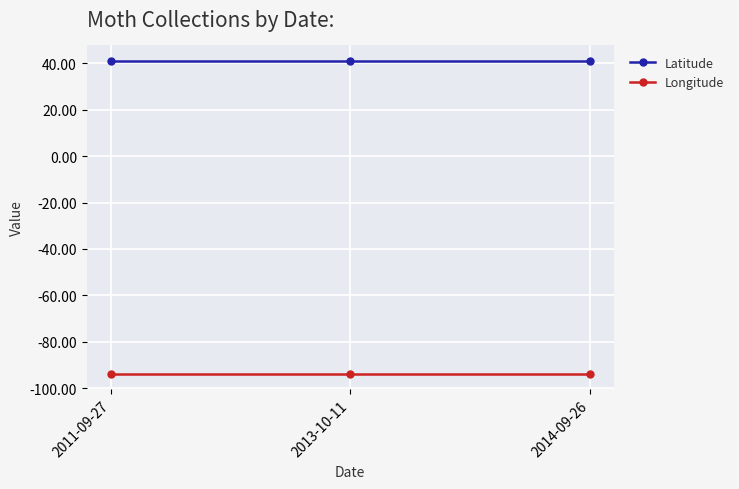

What position from the left is 2011-09-27?

1